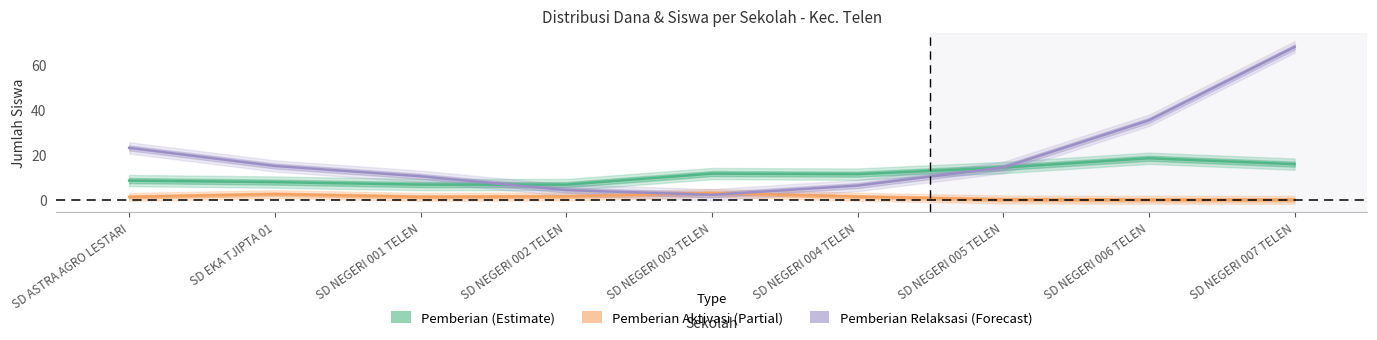

Rank the categories by Pemberian (Estimate) value from highest to lowest.

SD NEGERI 006 TELEN, SD NEGERI 007 TELEN, SD NEGERI 005 TELEN, SD NEGERI 003 TELEN, SD NEGERI 004 TELEN, SD ASTRA AGRO LESTARI, SD EKA TJIPTA 01, SD NEGERI 002 TELEN, SD NEGERI 001 TELEN